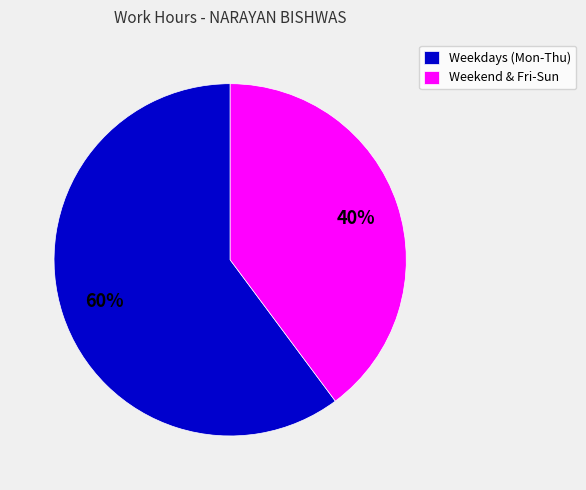

Is the sum of Weekdays (Mon-Thu) and Weekend & Fri-Sun greater than half?

Yes